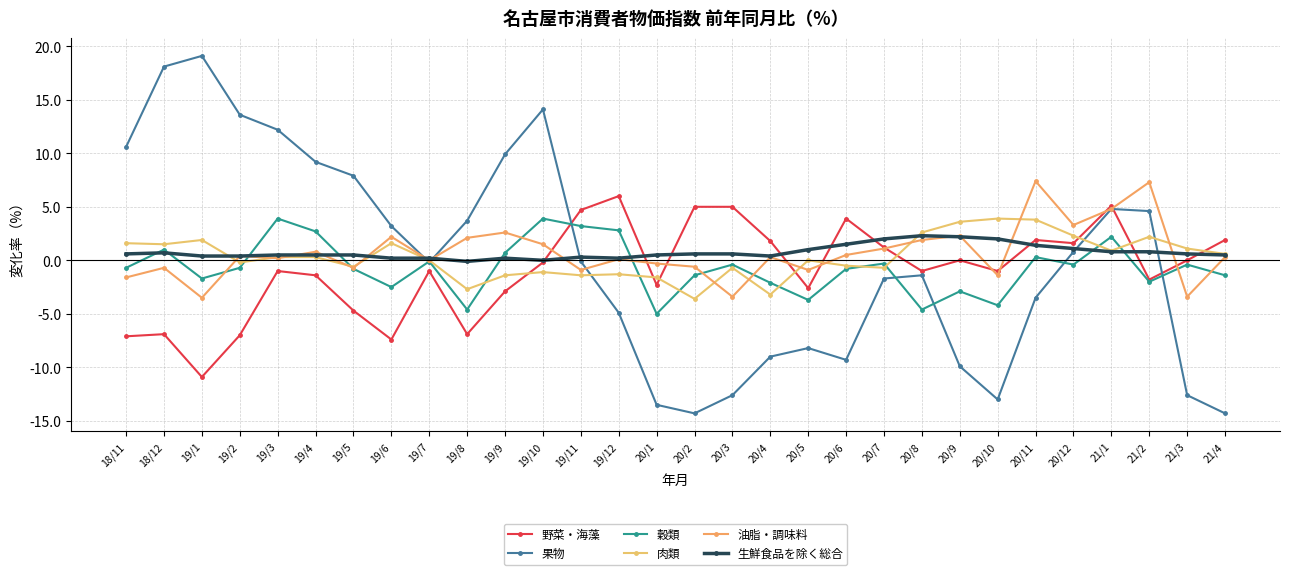

In 肉類, how many points are lower than both neighbors (excluding endpoints)?

9